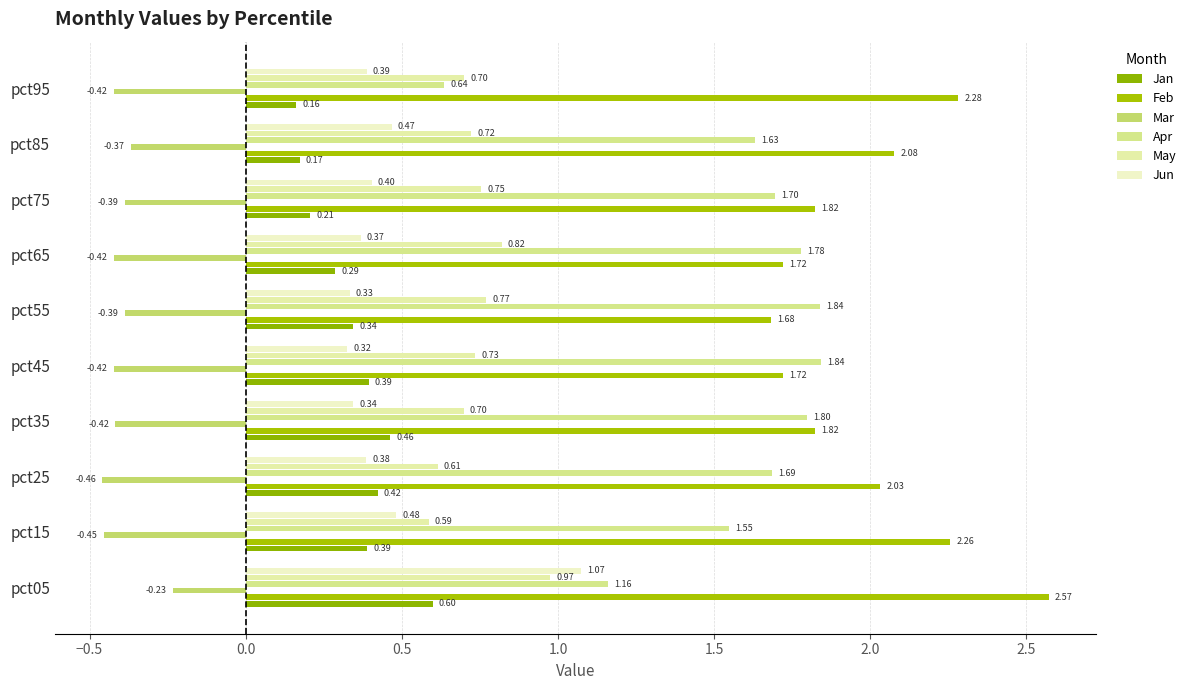

Where is Mar nearest to the value 0?

pct05